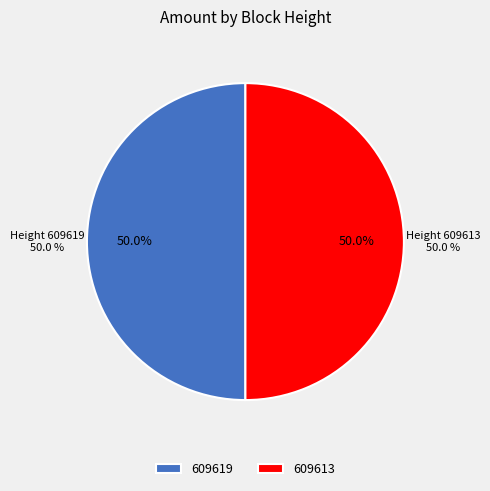

To the nearest percent, what percentage of the pie is 609619?

50%